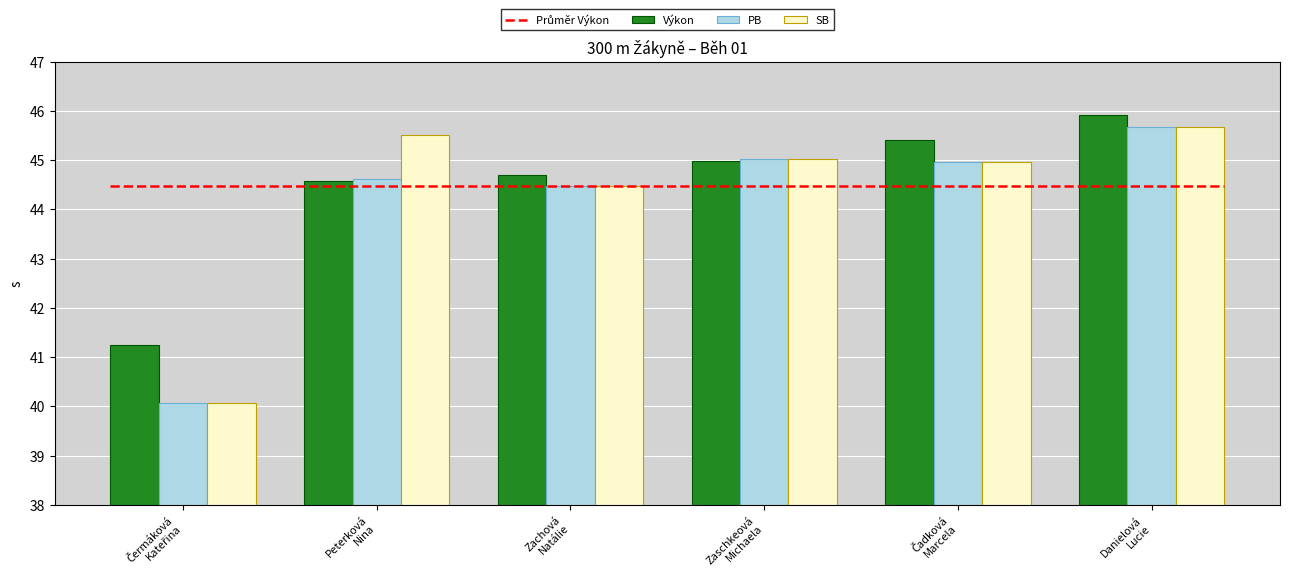

Reading left to right, what are all the values shown in this chart?

Výkon: 41.2	44.6	44.7	45.0	45.4	45.9
PB: 40.1	44.6	44.5	45.0	45.0	45.7
SB: 40.1	45.5	44.5	45.0	45.0	45.7